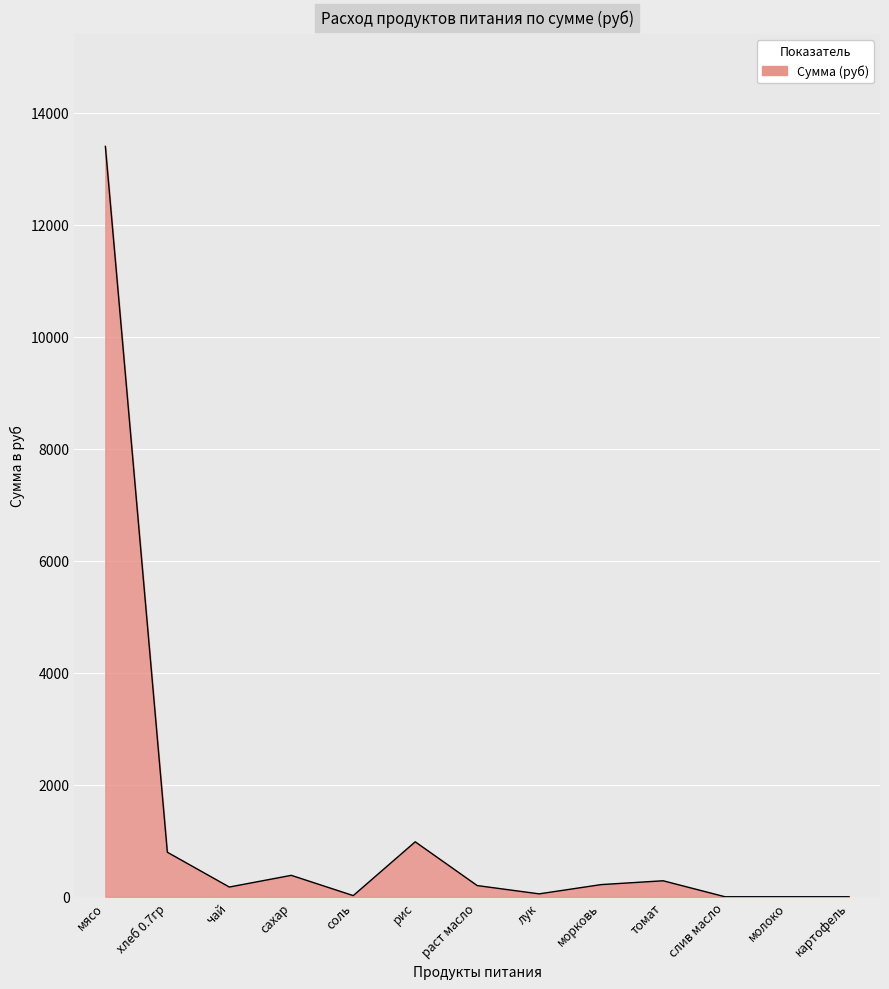

What is the difference between the maximum and minimum values?

13398.0